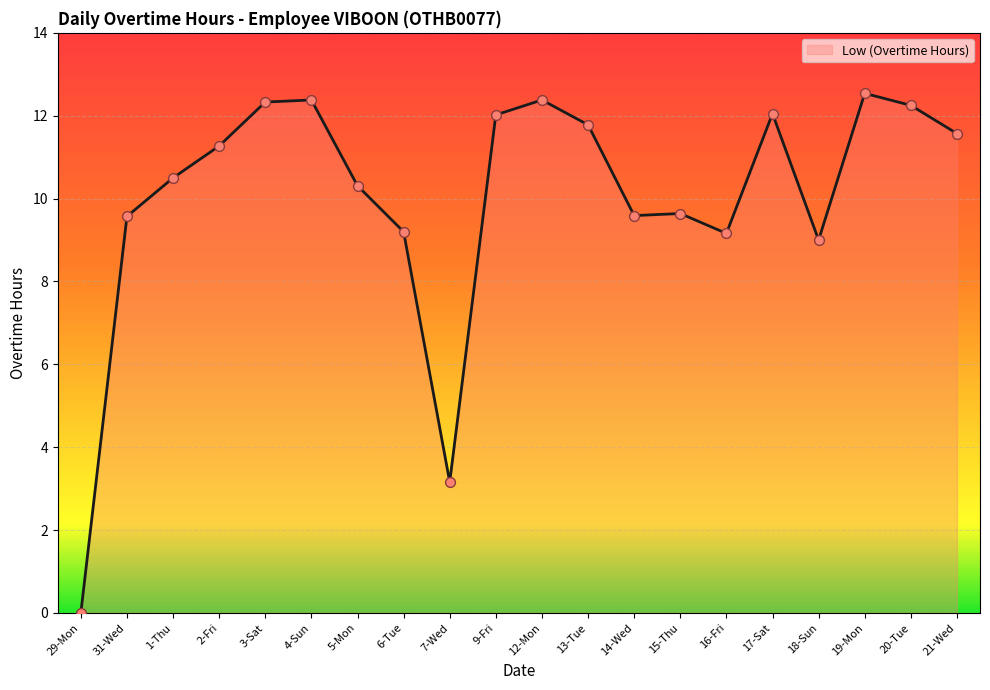

Between 12-Mon and 5-Mon, which is larger?

12-Mon